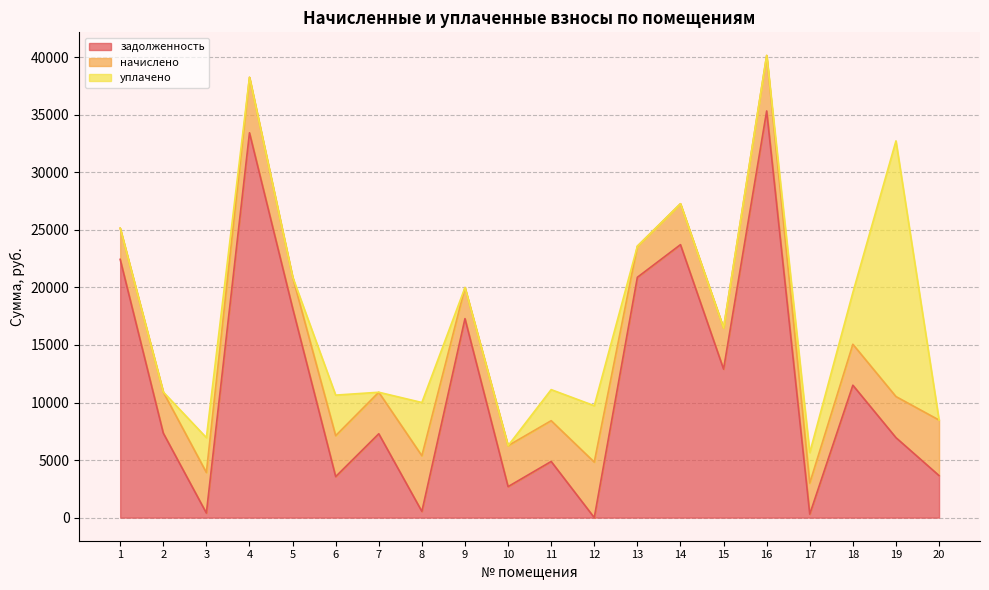

How many data points does each series have?

20